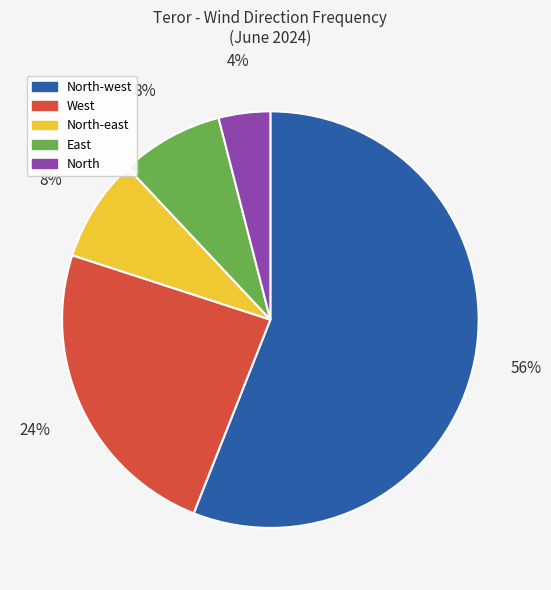

To the nearest percent, what is the difference between the North-west and North slice percentages?

52%